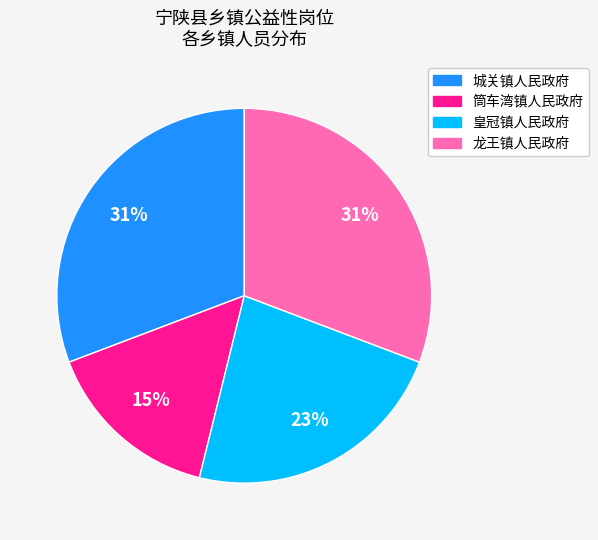

Does 筒车湾镇人民政府 account for over 50% of the chart?

No